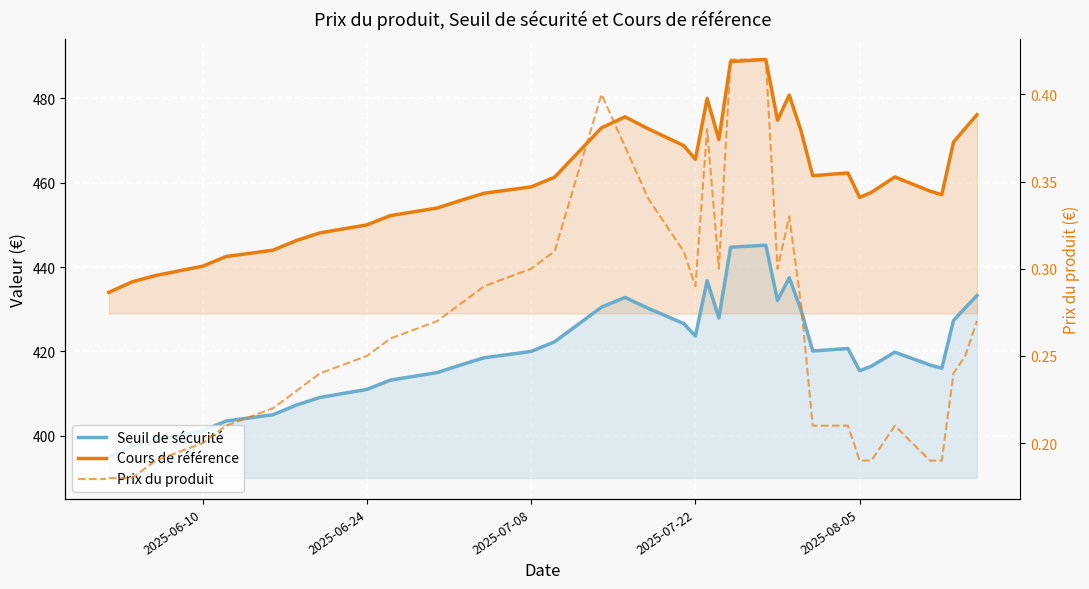

What is the sum of all Cours de référence values?

17064.3